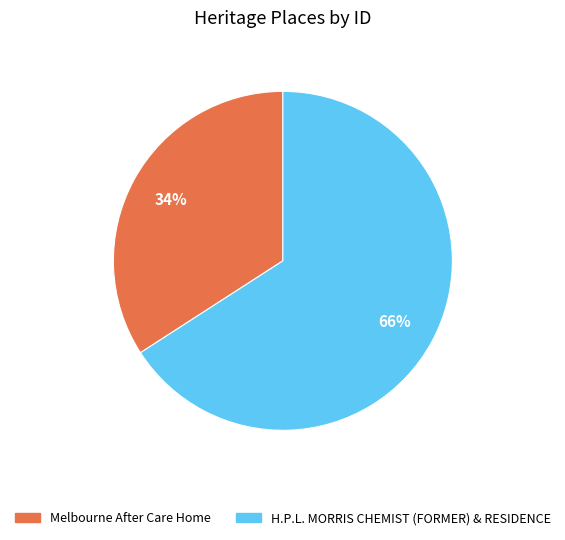

What percentage is the Melbourne After Care Home slice, to the nearest percent?

34%